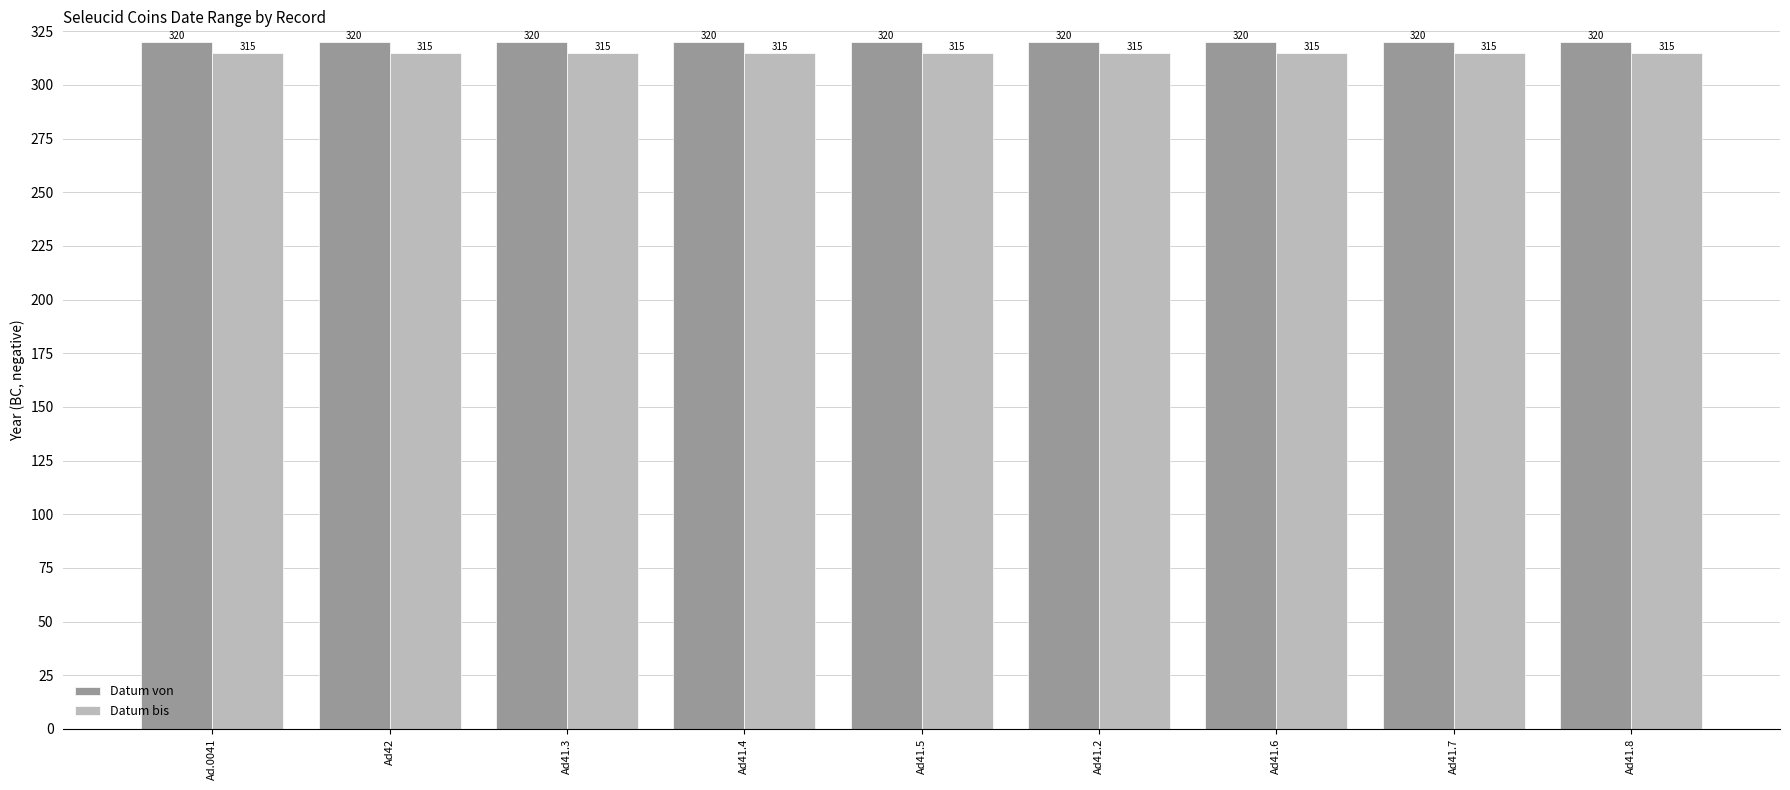

Which series has the largest total across all categories?

Datum von